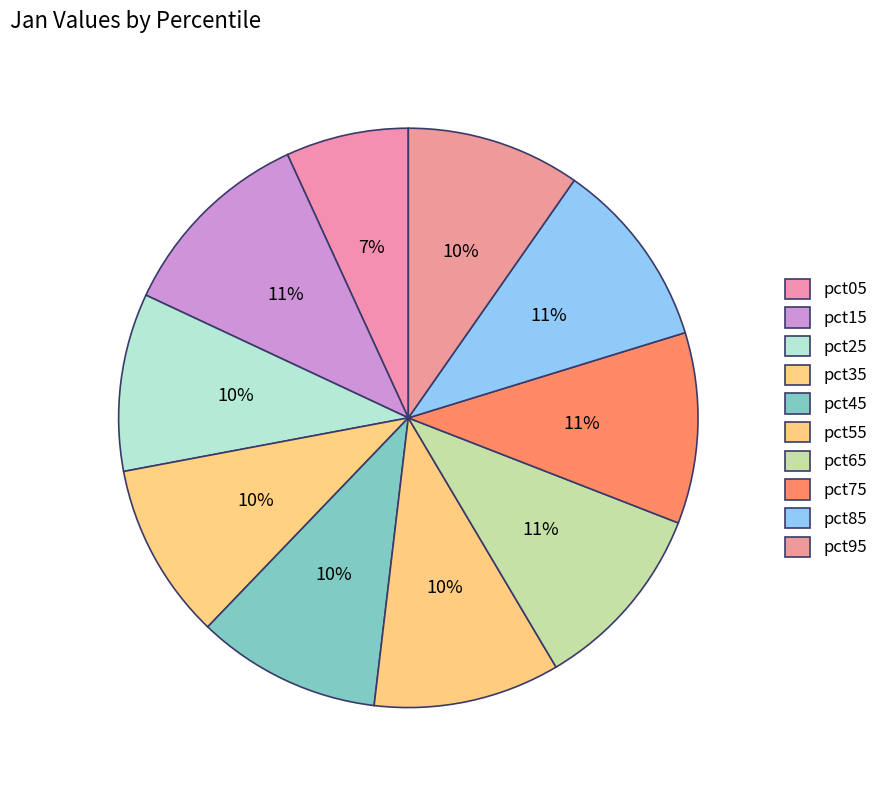

How many segments does this pie chart have?

10